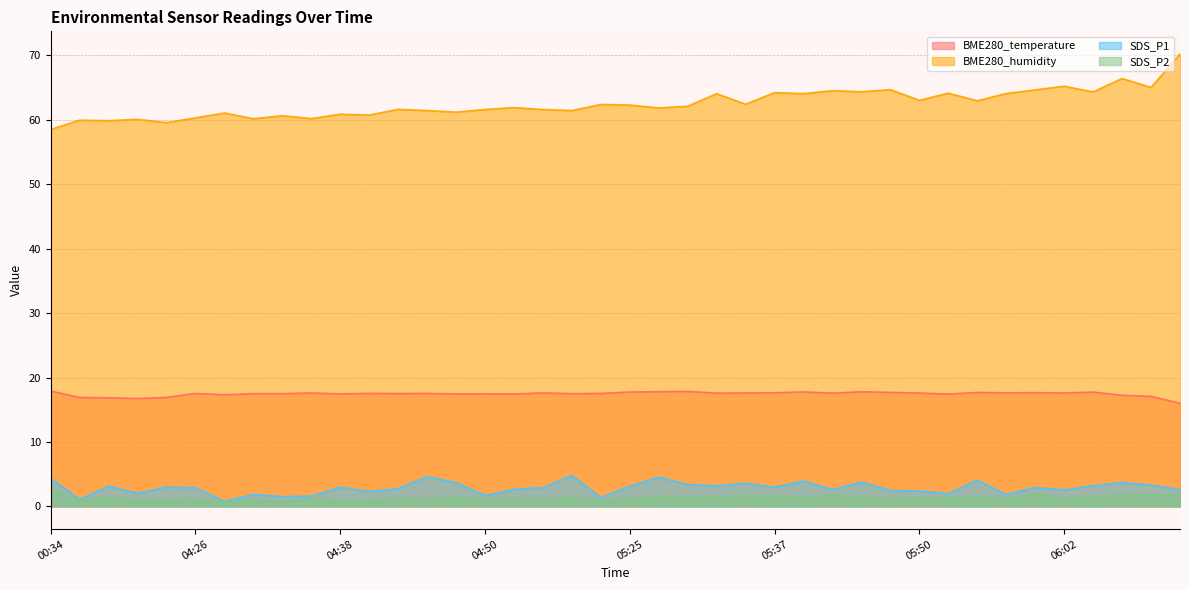

How many interior local peaks does the BME280_humidity series have?

15